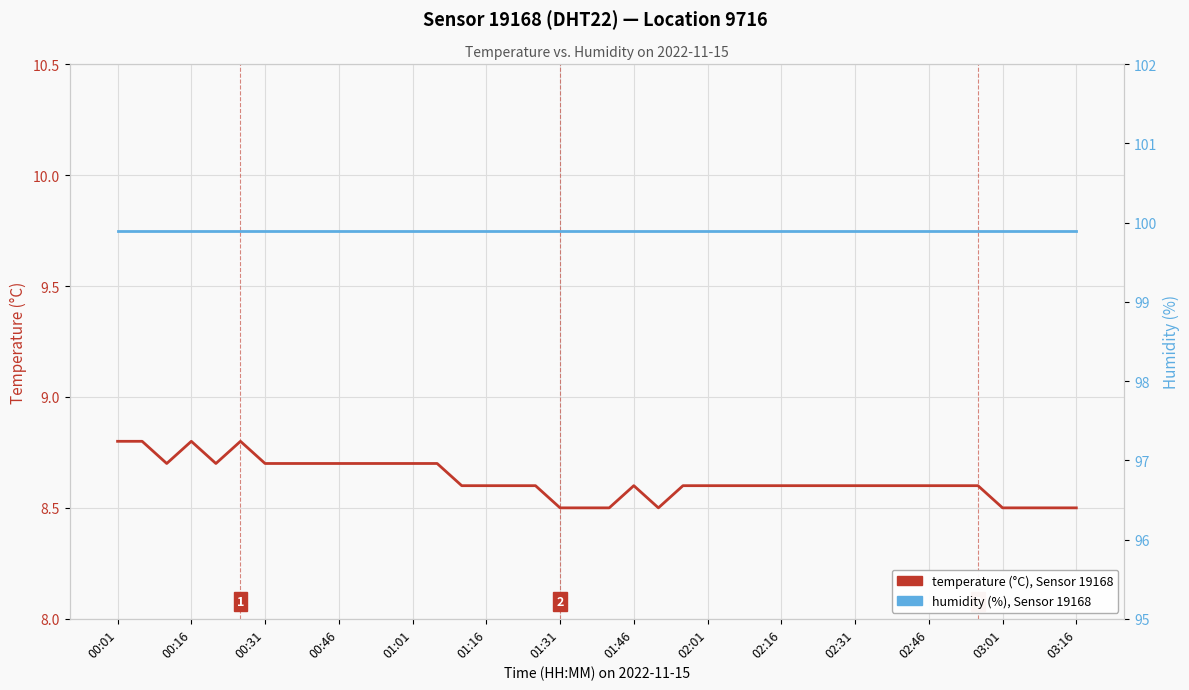

What is the minimum value for humidity?

99.9